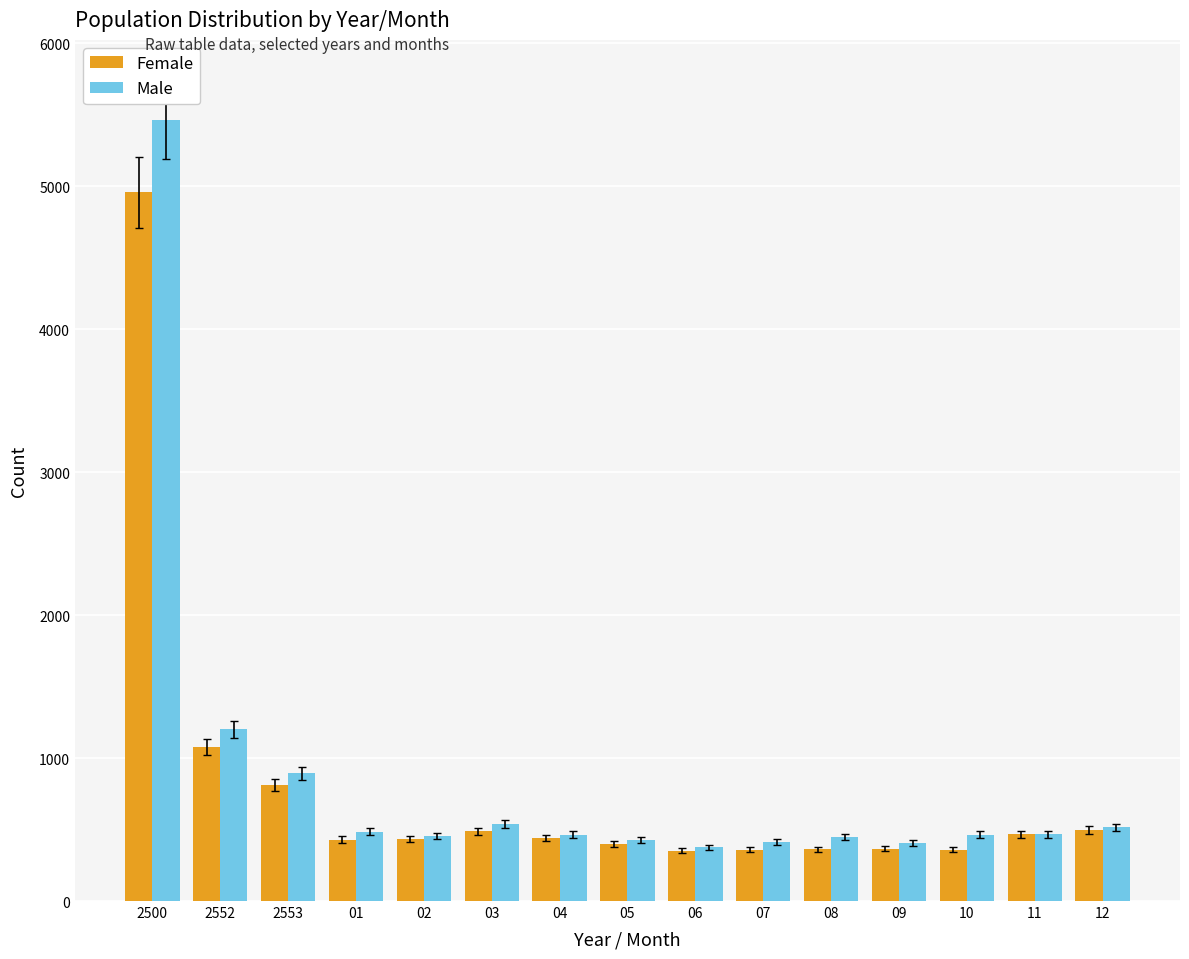

What is the label of the 11th bar from the left?

08